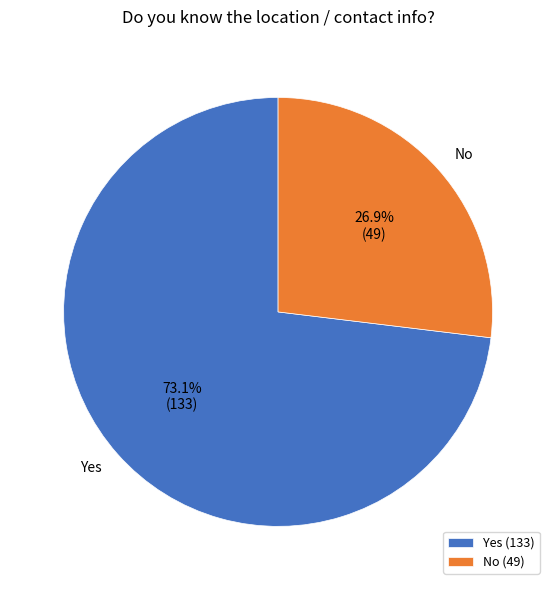

True or false: No accounts for 41% of the total.

False